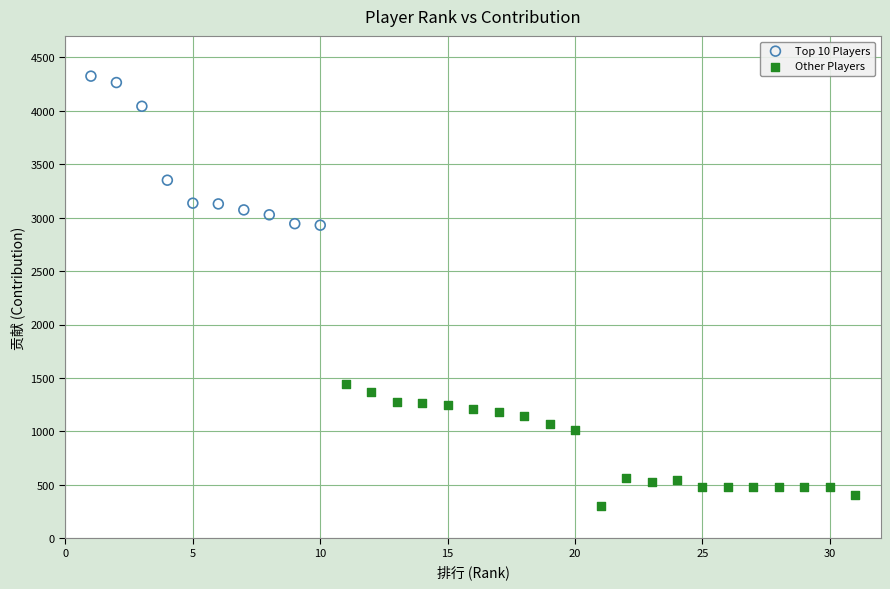

Which series contains the lowest Y value?

Other Players